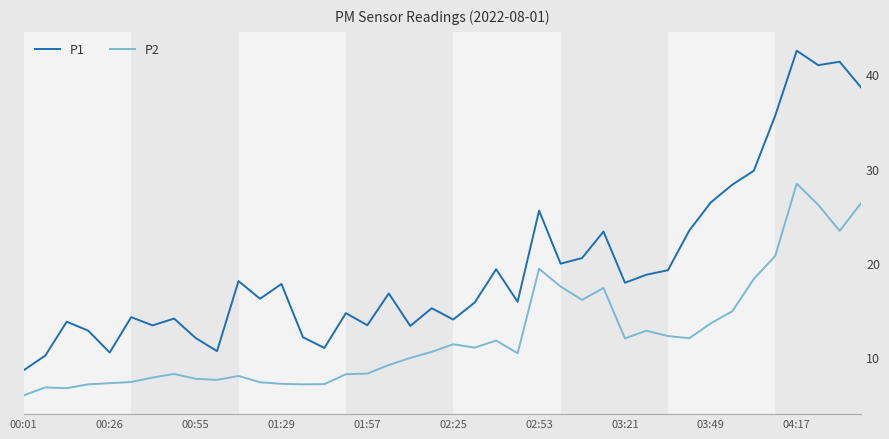

What is the maximum value shown in the chart?

42.5